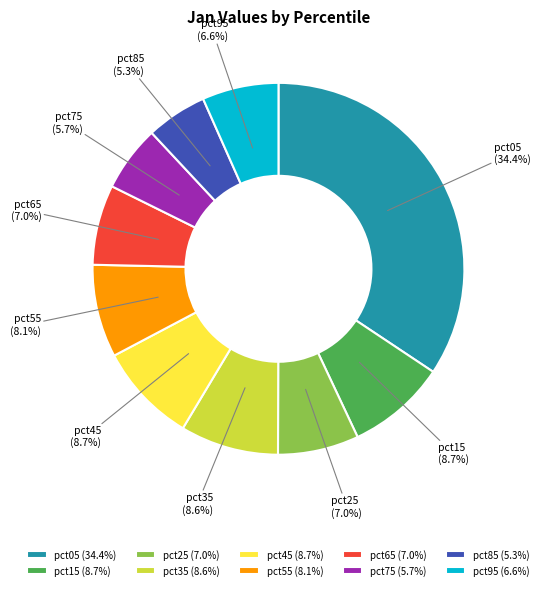

Is the sum of pct95 and pct65 greater than half?

No